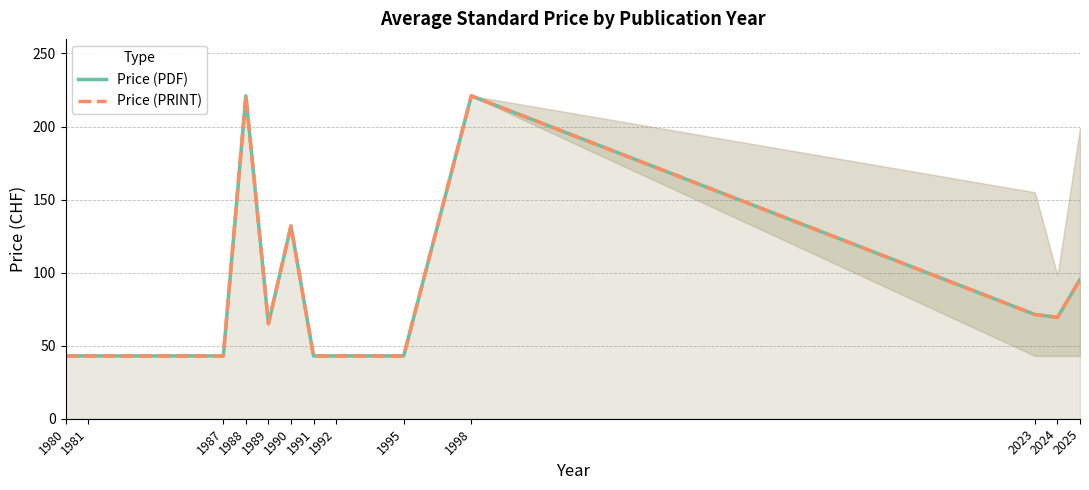

What is the sum of the Price (PRINT) values at 1988 and 2023?

292.3